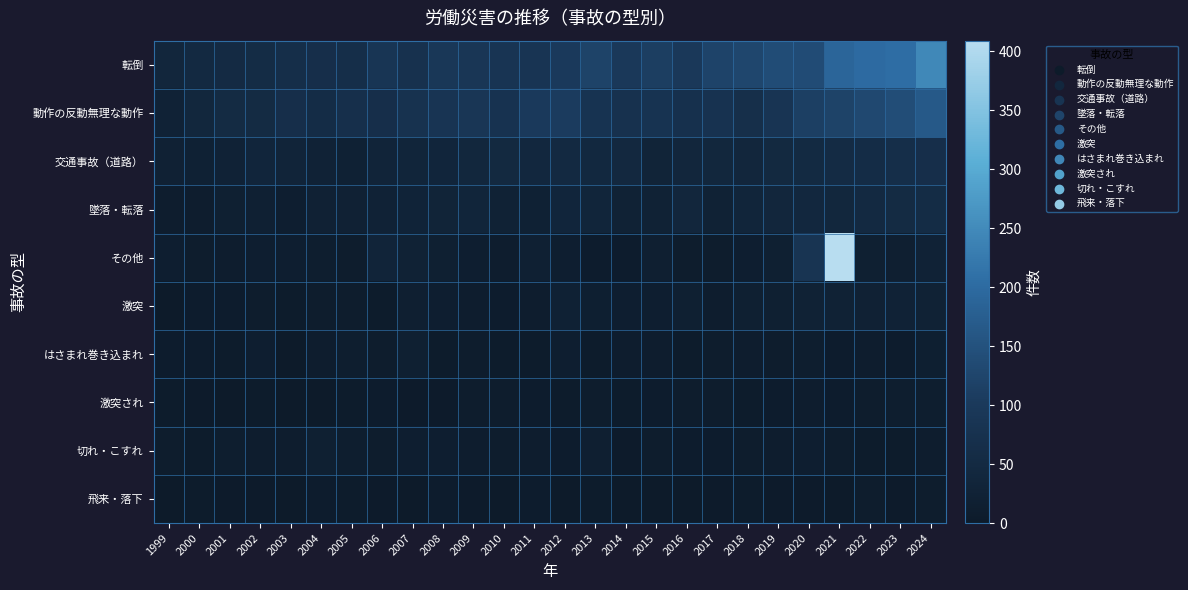

Reading right to left, list all the values displayed in this chart.

転倒: 2024=247	2023=205	2022=200	2021=189	2020=138	2019=139	2018=127	2017=122	2016=96	2015=111	2014=99	2013=120	2012=101	2011=85	2010=86	2009=91	2008=94	2007=76	2006=87	2005=65	2004=67	2003=65	2002=56	2001=52	2000=49	1999=37
動作の反動無理な動作: 2024=166	2023=141	2022=132	2021=121	2020=113	2019=85	2018=68	2017=79	2016=72	2015=80	2014=76	2013=81	2012=107	2011=101	2010=79	2009=90	2008=86	2007=78	2006=66	2005=69	2004=59	2003=66	2002=53	2001=53	2000=40	1999=26
交通事故（道路）: 2024=67	2023=64	2022=59	2021=55	2020=50	2019=47	2018=37	2017=40	2016=38	2015=31	2014=45	2013=44	2012=49	2011=43	2010=47	2009=40	2008=36	2007=35	2006=32	2005=21	2004=27	2003=33	2002=36	2001=27	2000=21	1999=23
墜落・転落: 2024=56	2023=54	2022=49	2021=41	2020=42	2019=37	2018=35	2017=24	2016=38	2015=25	2014=24	2013=34	2012=36	2011=21	2010=24	2009=34	2008=31	2007=29	2006=27	2005=23	2004=23	2003=13	2002=20	2001=18	2000=11	1999=11
その他: 2024=26	2023=16	2022=18	2021=409	2020=84	2019=19	2018=13	2017=9	2016=9	2015=16	2014=7	2013=7	2012=13	2011=20	2010=10	2009=14	2008=19	2007=25	2006=32	2005=8	2004=12	2003=13	2002=13	2001=11	2000=9	1999=14
激突: 2024=25	2023=26	2022=23	2021=24	2020=24	2019=19	2018=19	2017=10	2016=18	2015=14	2014=13	2013=15	2012=22	2011=11	2010=7	2009=10	2008=14	2007=16	2006=6	2005=9	2004=8	2003=6	2002=8	2001=7	2000=7	1999=2
はさまれ巻き込まれ: 2024=15	2023=7	2022=11	2021=7	2020=12	2019=9	2018=11	2017=9	2016=6	2015=10	2014=10	2013=6	2012=13	2011=6	2010=6	2009=8	2008=6	2007=18	2006=8	2005=12	2004=10	2003=3	2002=14	2001=5	2000=7	1999=7
激突され: 2024=12	2023=12	2022=9	2021=7	2020=11	2019=7	2018=6	2017=9	2016=8	2015=7	2014=6	2013=9	2012=5	2011=7	2010=9	2009=9	2008=4	2007=4	2006=7	2005=6	2004=2	2003=3	2002=6	2001=3	2000=4	1999=5
切れ・こすれ: 2024=10	2023=6	2022=5	2021=9	2020=13	2019=11	2018=8	2017=7	2016=7	2015=8	2014=4	2013=17	2012=7	2011=10	2010=9	2009=10	2008=13	2007=14	2006=9	2005=12	2004=18	2003=10	2002=10	2001=12	2000=5	1999=9
飛来・落下: 2024=9	2023=4	2022=8	2021=2	2020=4	2019=4	2018=6	2017=4	2016=0	2015=3	2014=3	2013=6	2012=3	2011=7	2010=2	2009=4	2008=7	2007=3	2006=4	2005=5	2004=7	2003=1	2002=4	2001=4	2000=6	1999=3